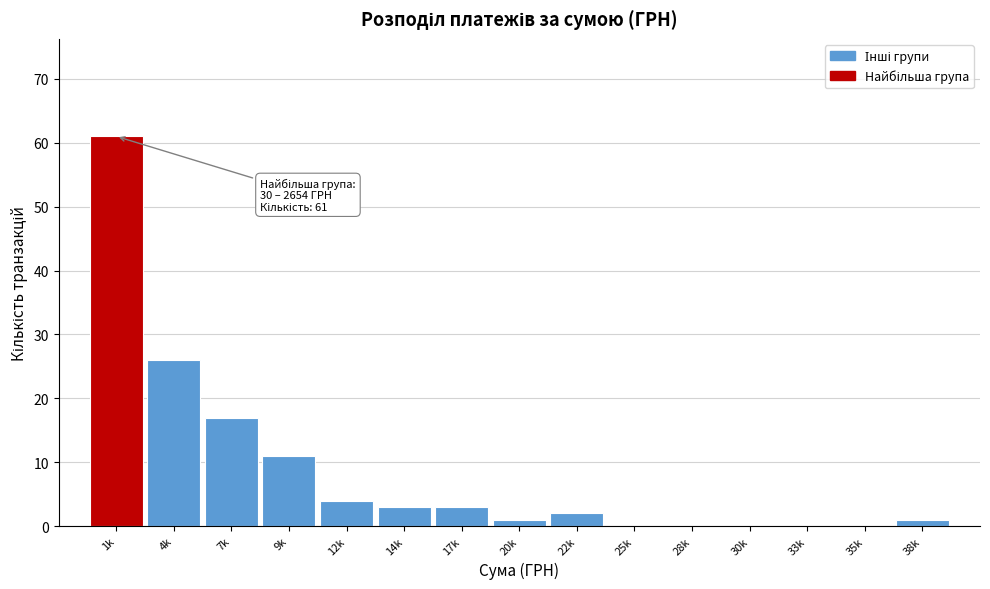

Reading left to right, transcribe all the data shown in this chart.

1k=61	4k=26	7k=17	9k=11	12k=4	14k=3	17k=3	20k=1	22k=2	25k=0	28k=0	30k=0	33k=0	35k=0	38k=1